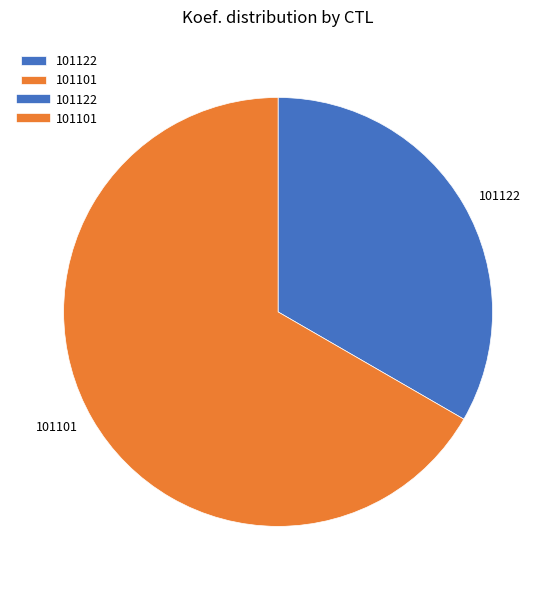

What is the ratio of the value at 101122 to the value at 101101?

0.5